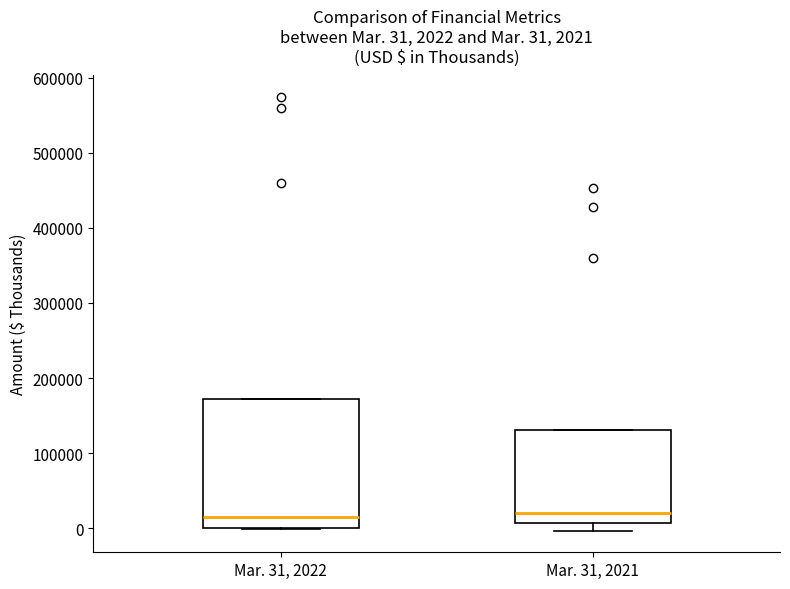

Comparing the boxes themselves (not the whiskers), which one is the tallest?

Mar. 31, 2022